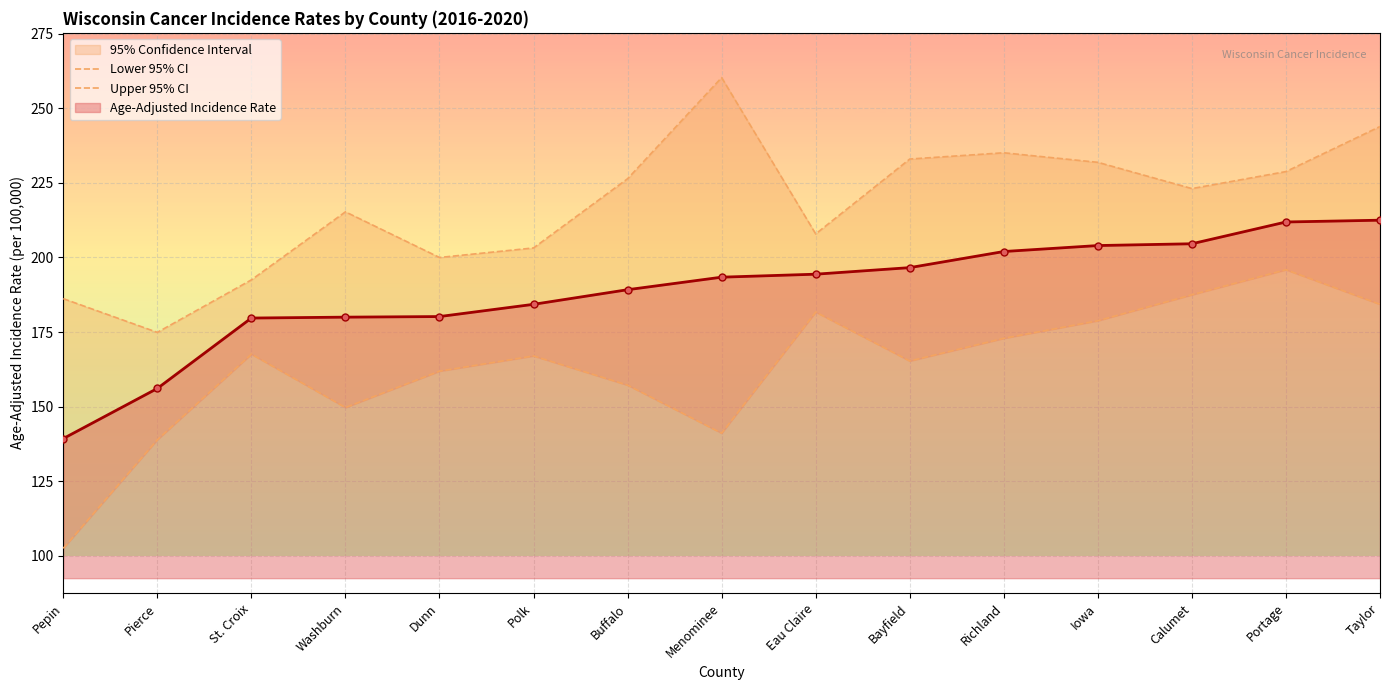

The value of Upper 95% CI at Washburn is 215.3. True or false?

True